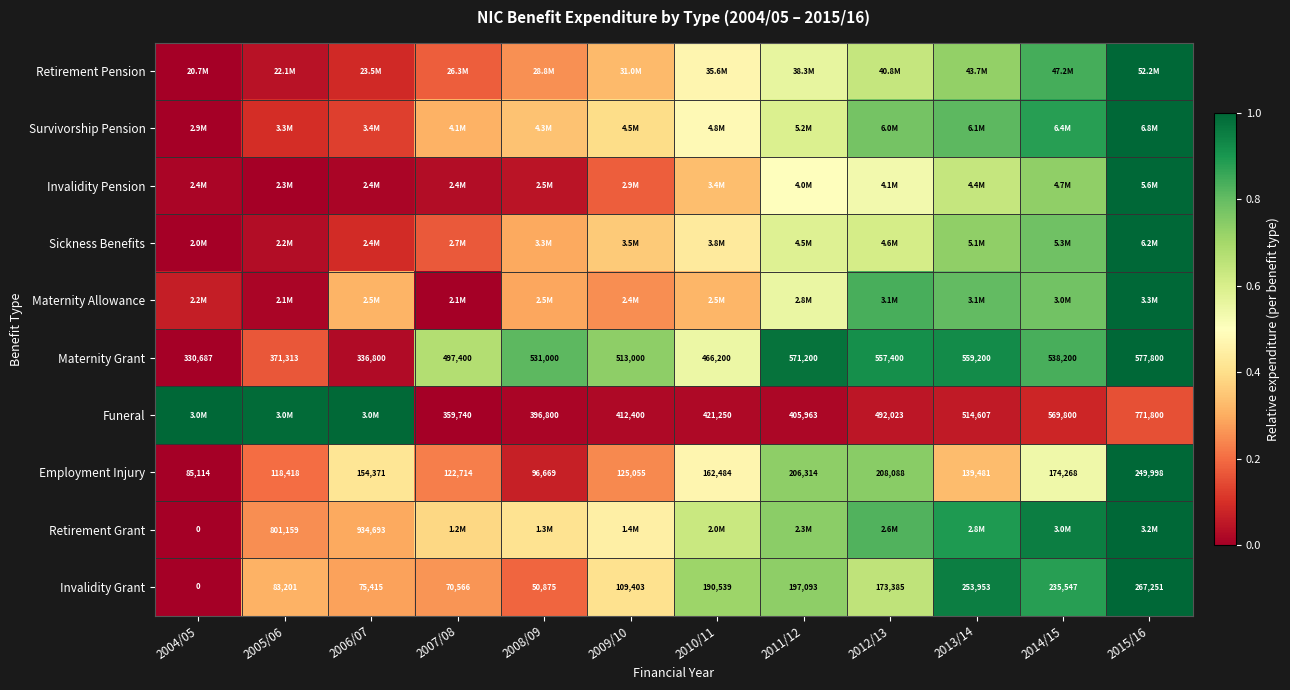

What is the total value across all series at 2005/06?

2.1